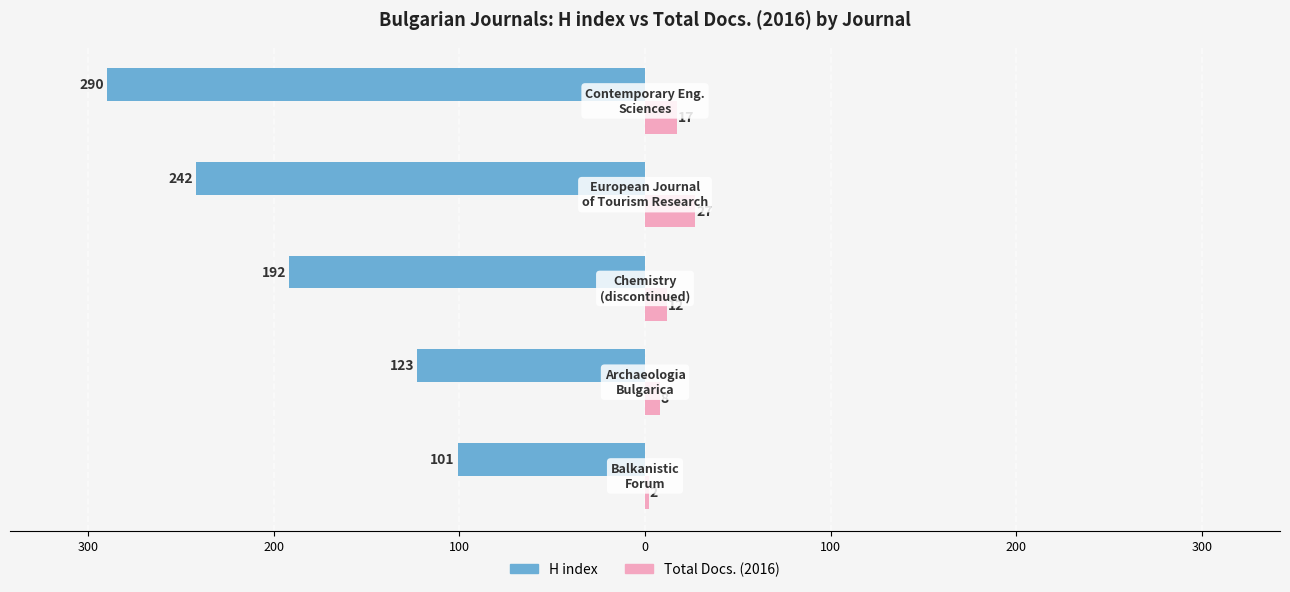

What are all the series names shown in the legend?

H index, Total Docs. (2016)